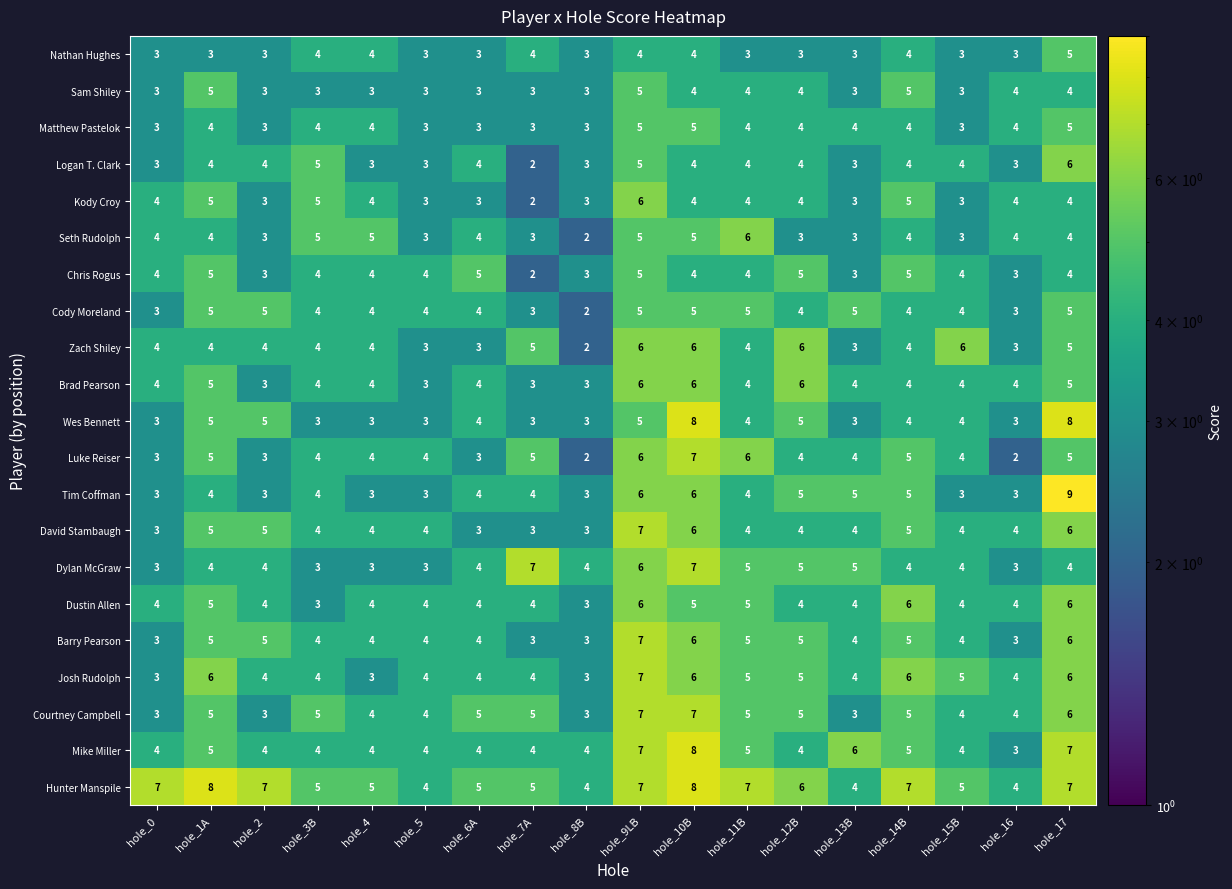

How many Brad Pearson values are between 4 and 5?

11